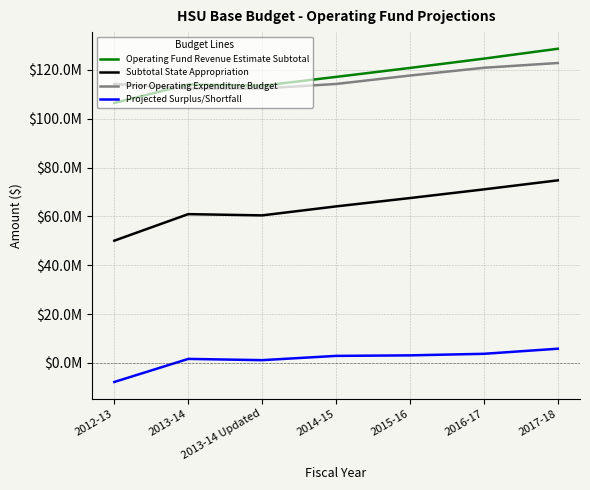

True or false: Projected Surplus/Shortfall and Operating Fund Revenue Estimate Subtotal cross at least once.

False